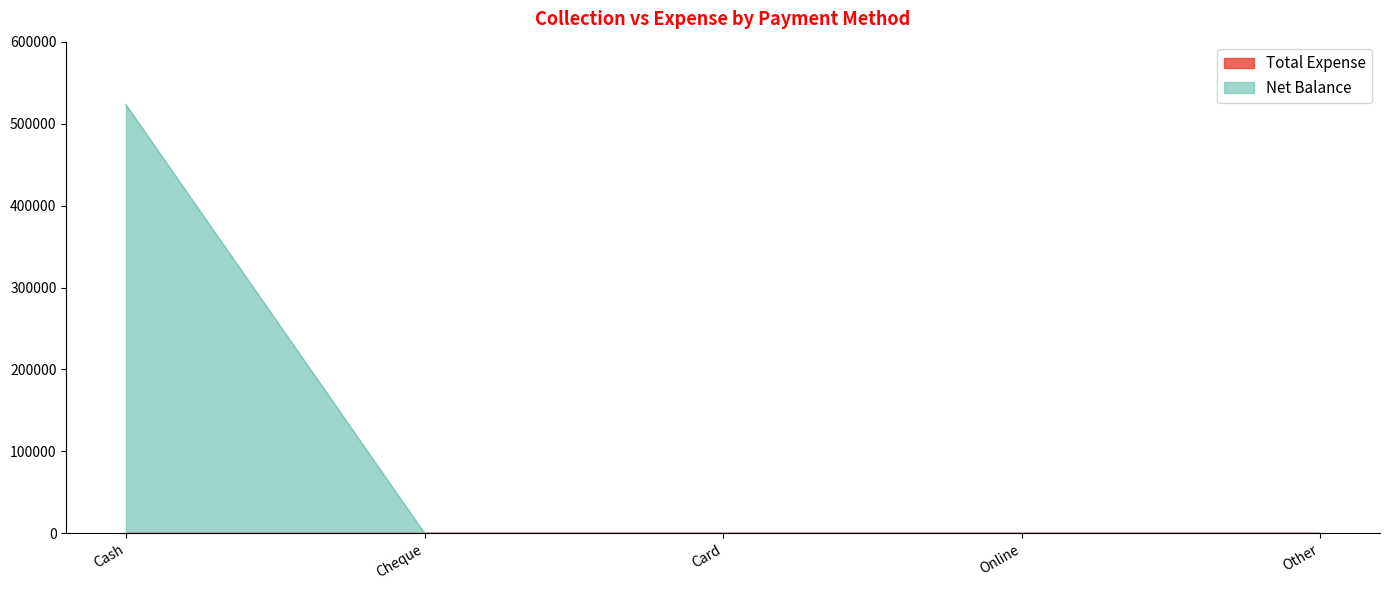

What is the average value?

104564